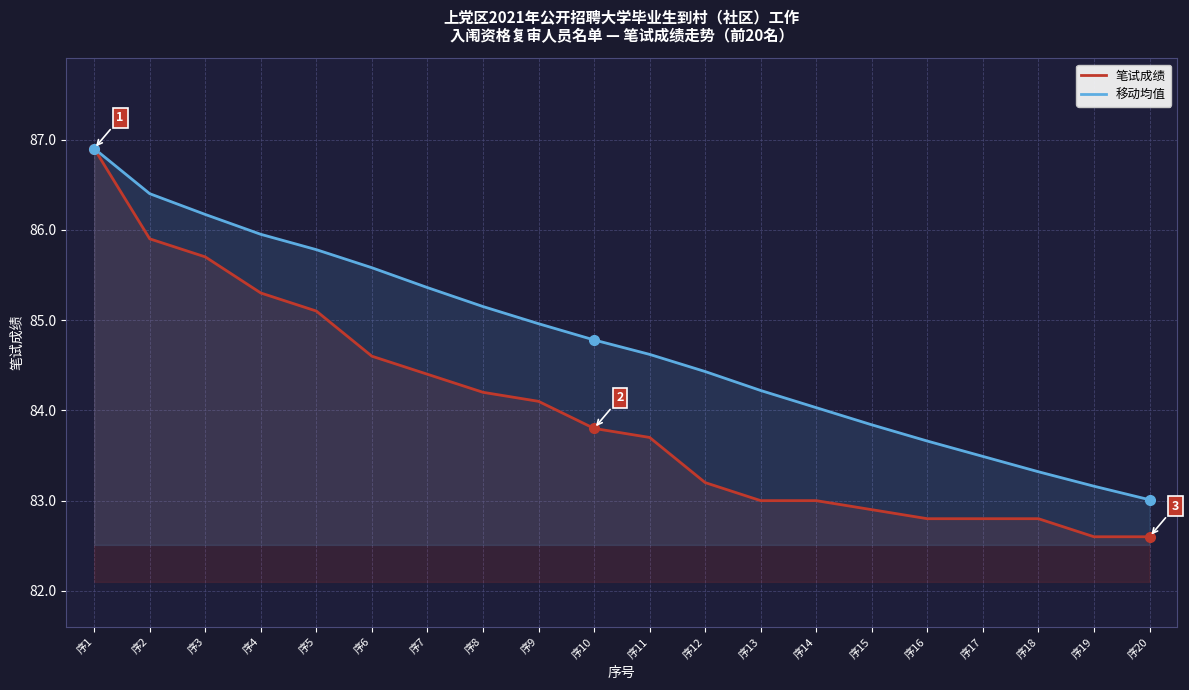

Between 序2 and 序16, which is larger?

序2